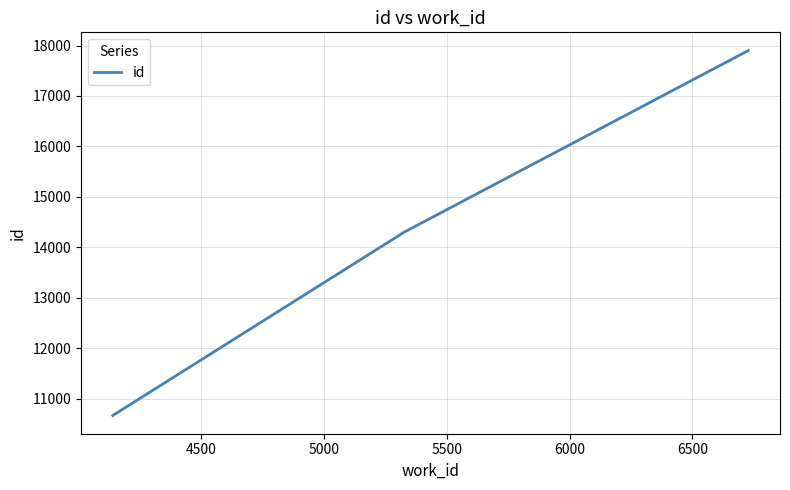

What is the sum of all values?

42868